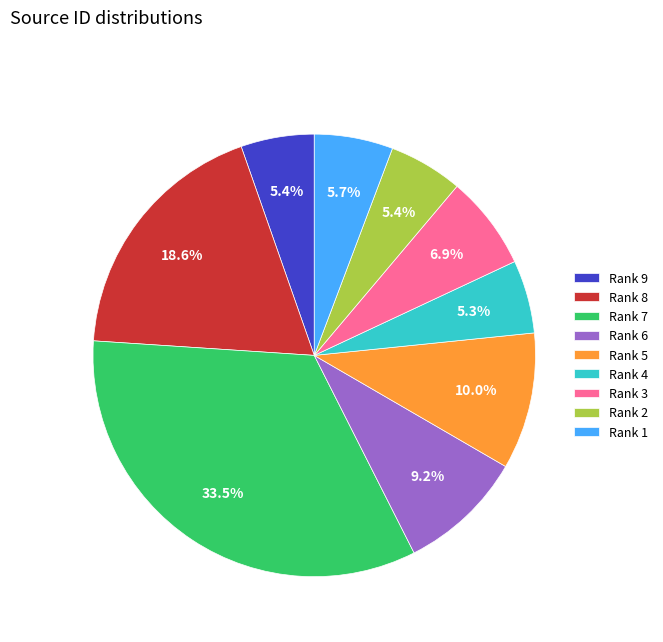

Is there any slice that represents more than half of the pie?

No